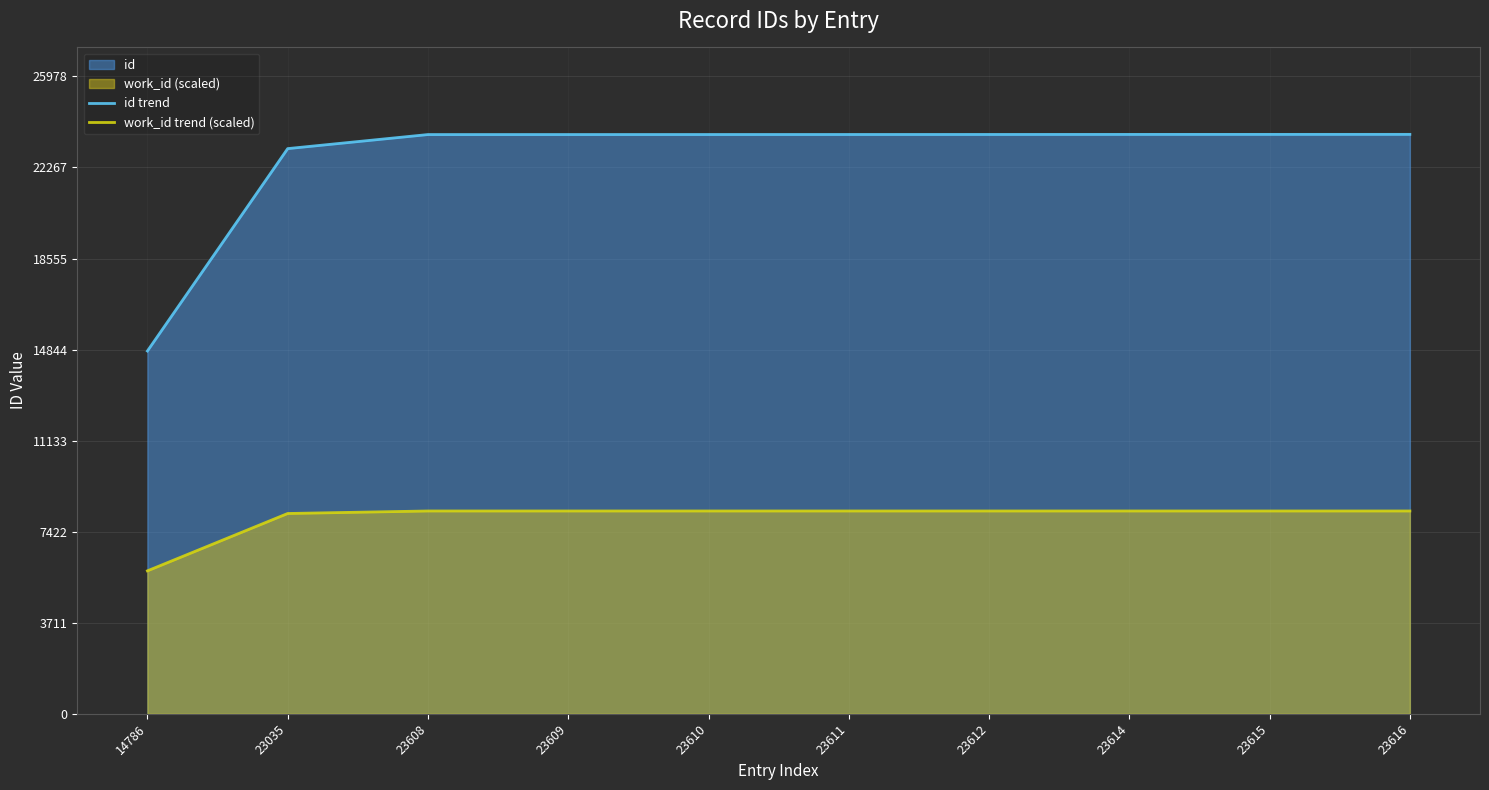

Reading left to right, what are all the values shown in this chart?

id trend: 14786=14786.0	23035=23035.0	23608=23608.0	23609=23609.0	23610=23610.0	23611=23611.0	23612=23612.0	23614=23614.0	23615=23615.0	23616=23616.0
work_id trend (scaled): 14786=5825.8	23035=8163.3	23608=8265.6	23609=8265.6	23610=8265.6	23611=8265.6	23612=8265.6	23614=8265.6	23615=8265.6	23616=8265.6